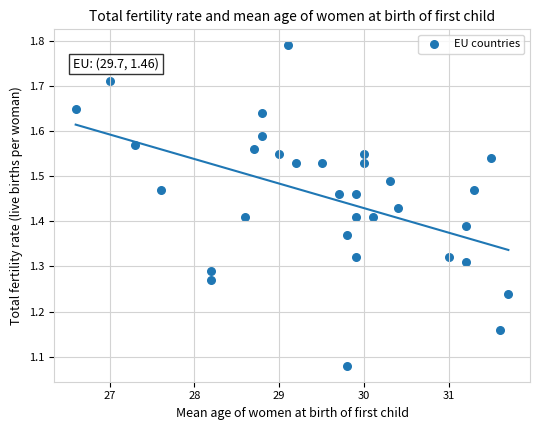

What is the range of X values (max minus min)?

5.1